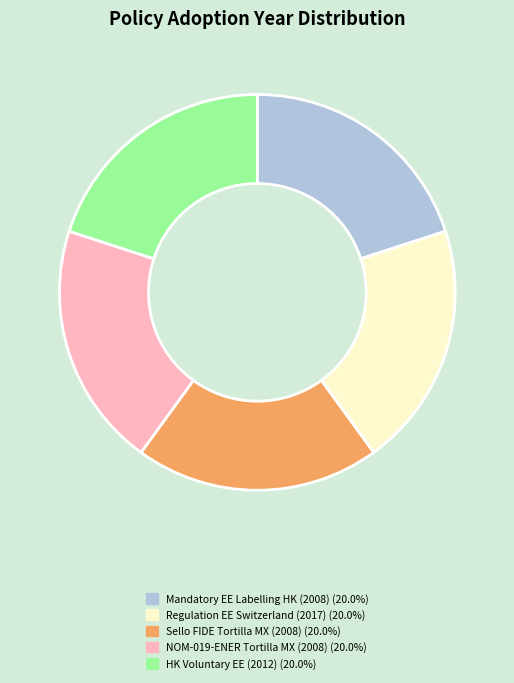

Does any single category account for the majority?

No